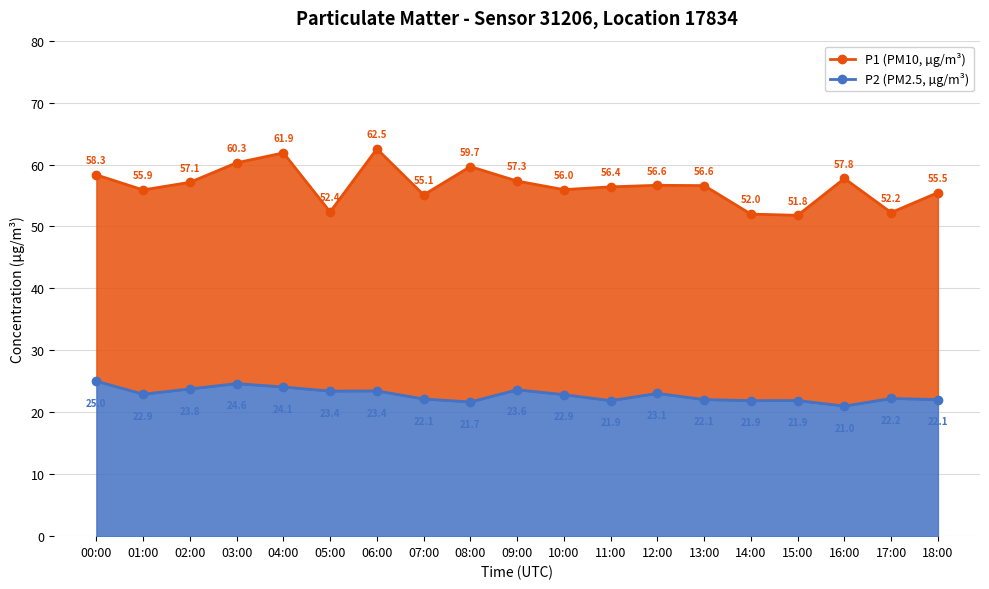

True or false: P1 (PM10, µg/m³) has a value of 56.0 at 10:00.

True